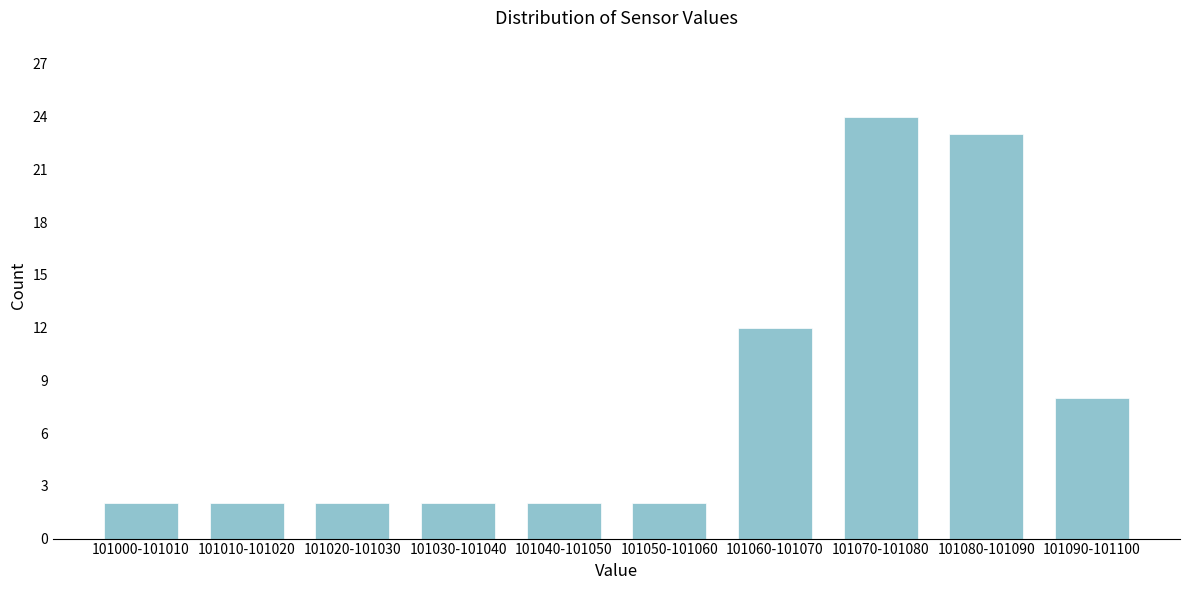

Reading left to right, what are all the values shown in this chart?

101000-101010=2	101010-101020=2	101020-101030=2	101030-101040=2	101040-101050=2	101050-101060=2	101060-101070=12	101070-101080=24	101080-101090=23	101090-101100=8